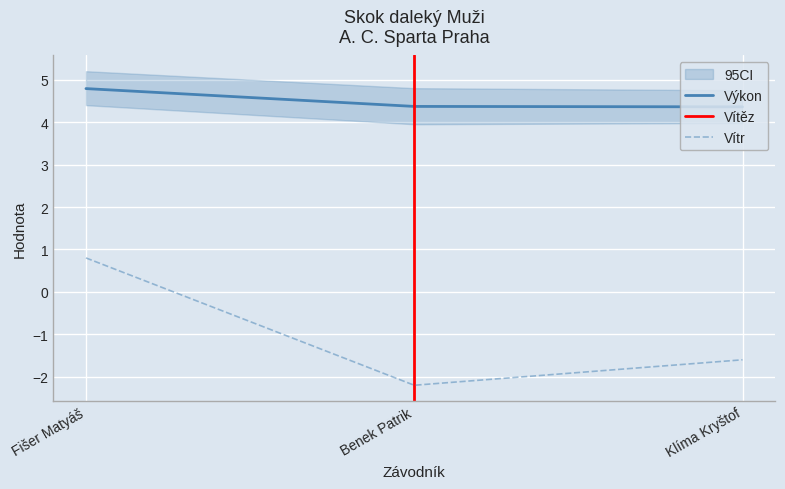

What is the difference between the Vítr values at Fišer Matyáš and Benek Patrik?

3.0